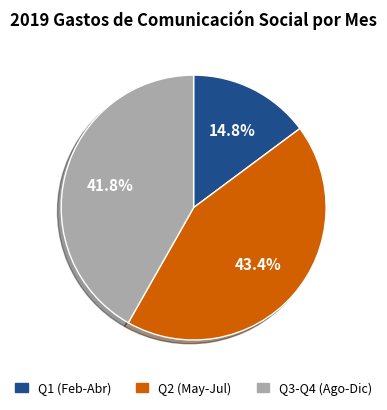

Is there any slice that represents more than half of the pie?

No